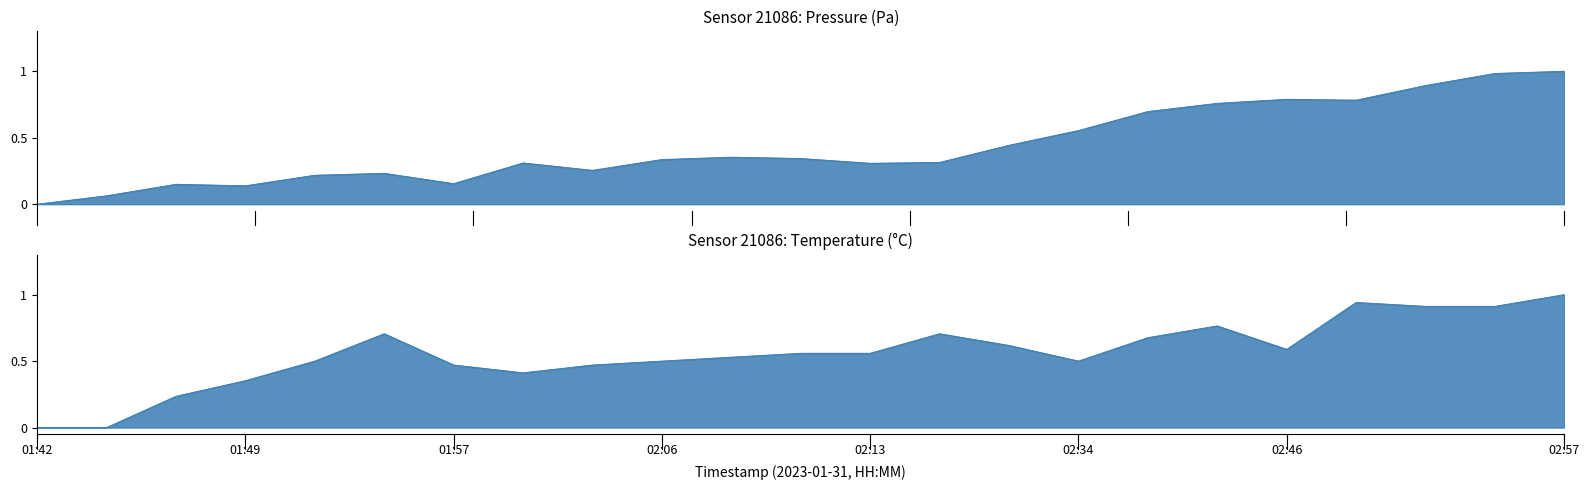

How many values in pressure are above zero?

22